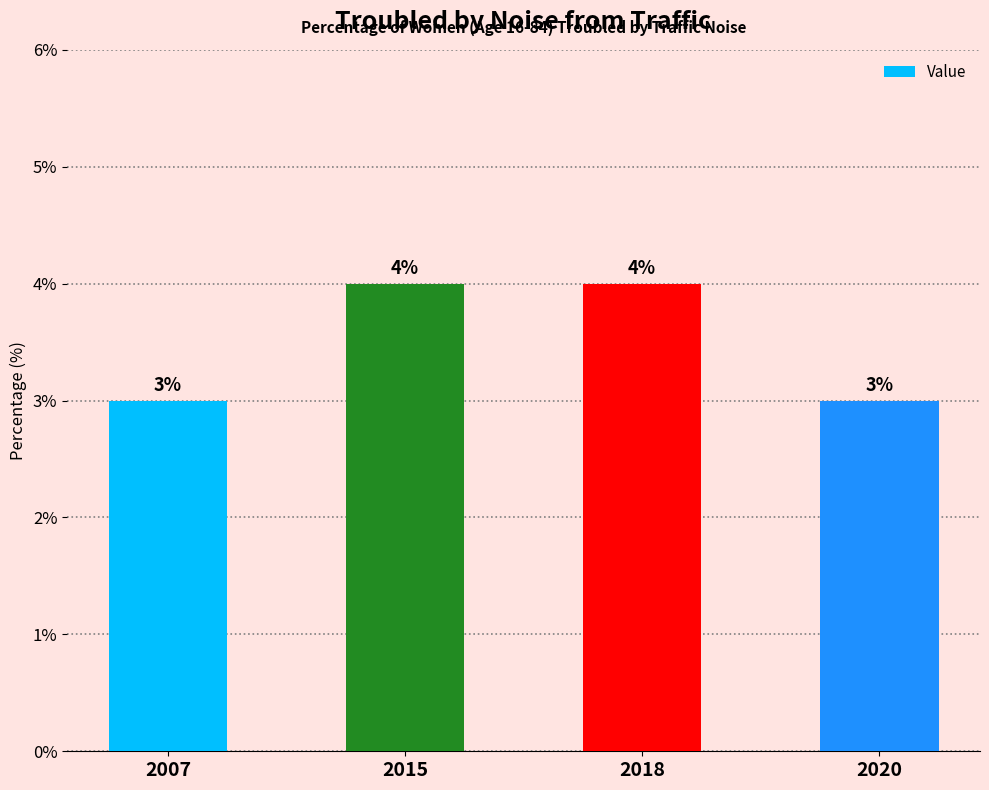

Approximately how many times larger is the value at 2007 compared to 2020?

1.0